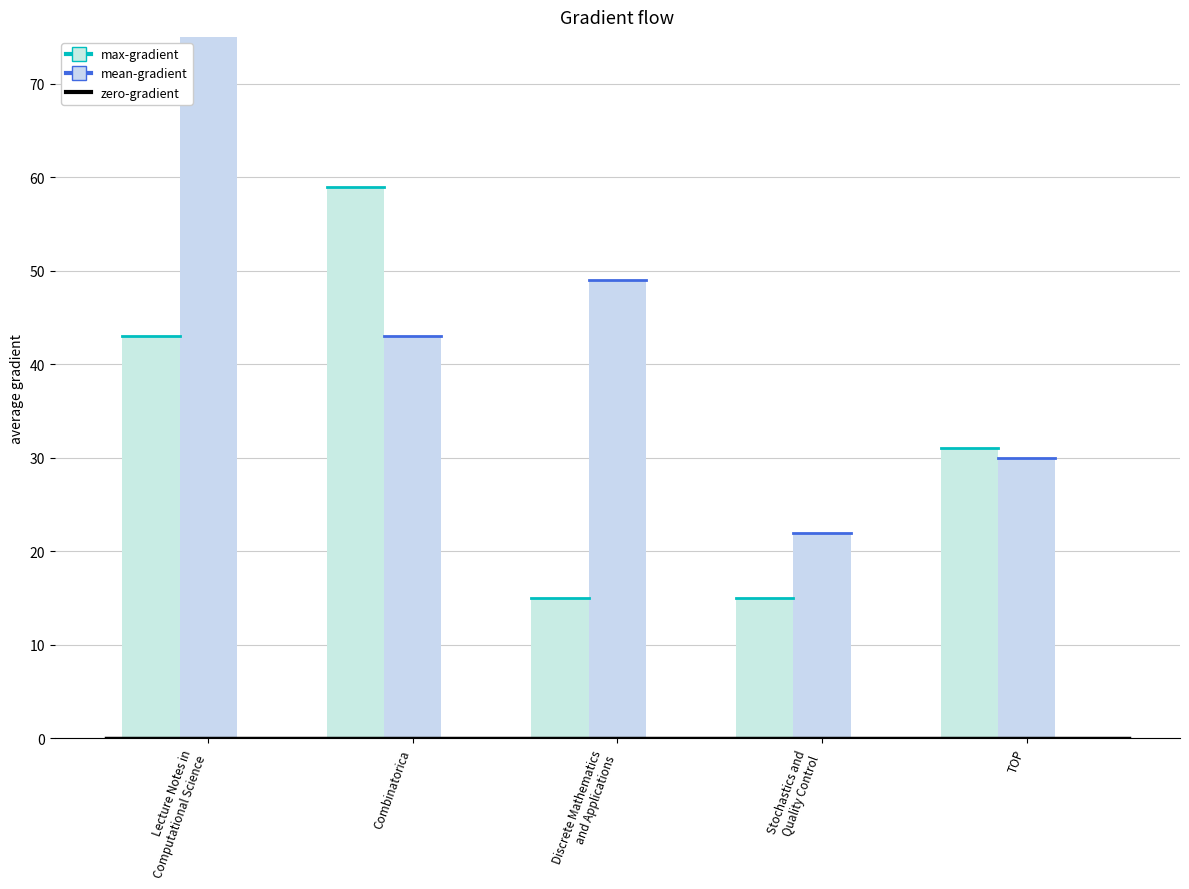

Which series has the largest total across all categories?

mean-gradient